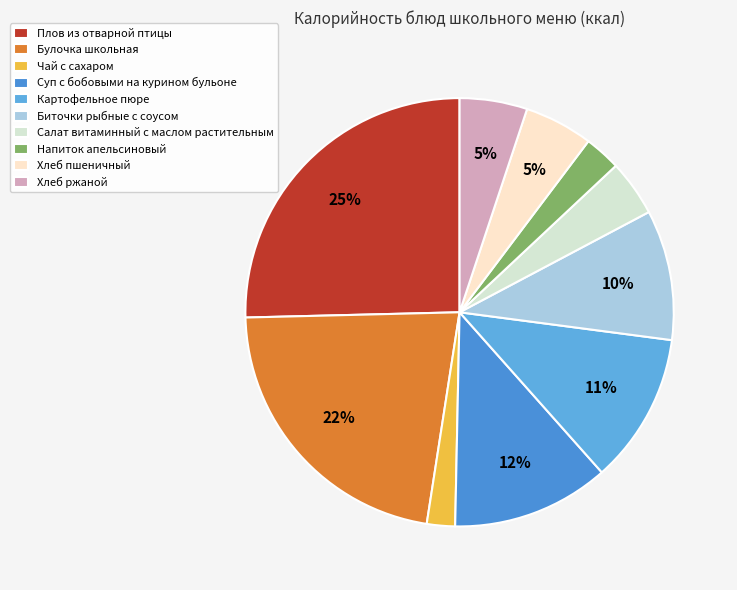

How many segments does this pie chart have?

10